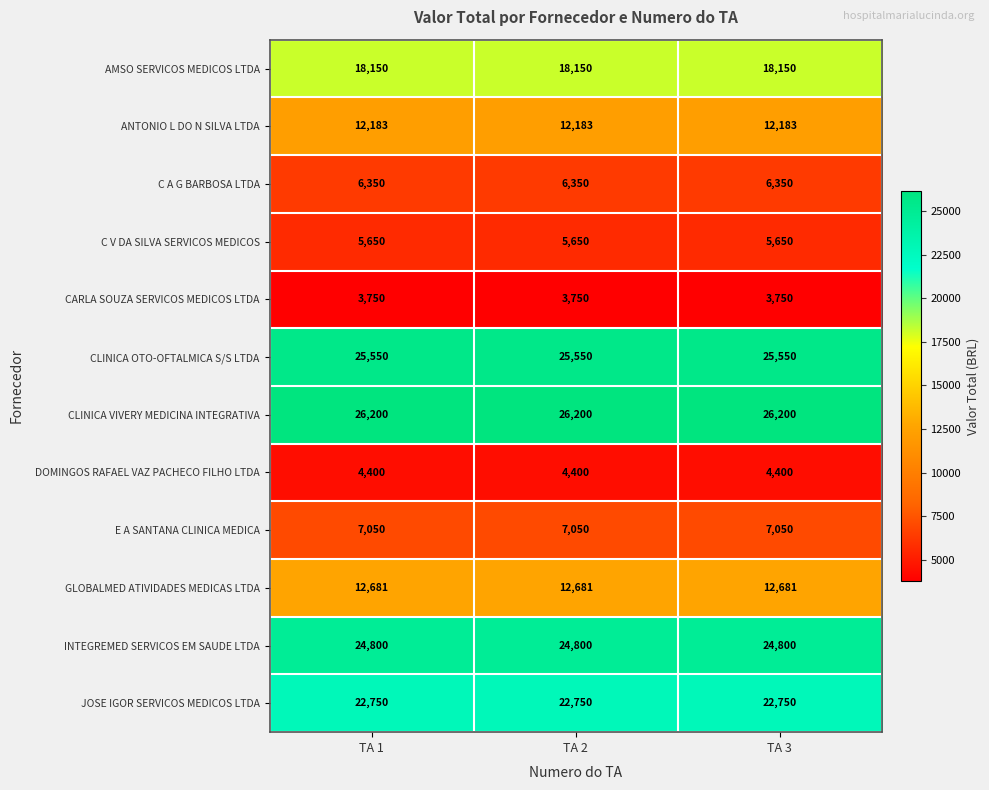

At TA 3, list the series in order from largest to smallest.

CLINICA VIVERY MEDICINA INTEGRATIVA, CLINICA OTO-OFTALMICA S/S LTDA, INTEGREMED SERVICOS EM SAUDE LTDA, JOSE IGOR SERVICOS MEDICOS LTDA, AMSO SERVICOS MEDICOS LTDA, GLOBALMED ATIVIDADES MEDICAS LTDA, ANTONIO L DO N SILVA LTDA, E A SANTANA CLINICA MEDICA, C A G BARBOSA LTDA, C V DA SILVA SERVICOS MEDICOS, DOMINGOS RAFAEL VAZ PACHECO FILHO LTDA, CARLA SOUZA SERVICOS MEDICOS LTDA